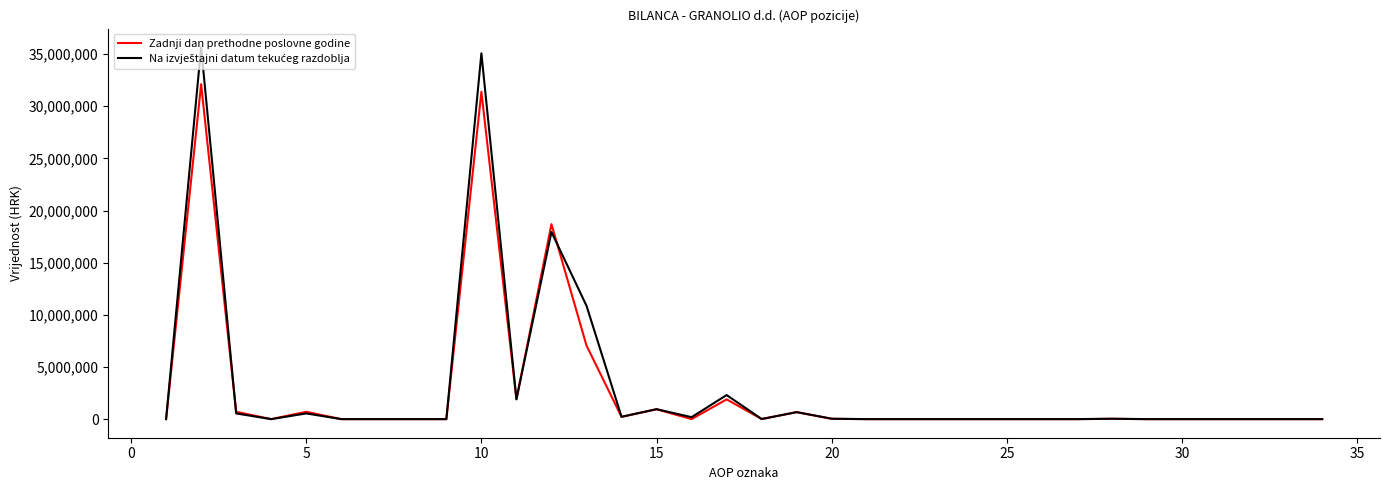

What is the highest value of the Zadnji dan prethodne poslovne godine series?

32114664